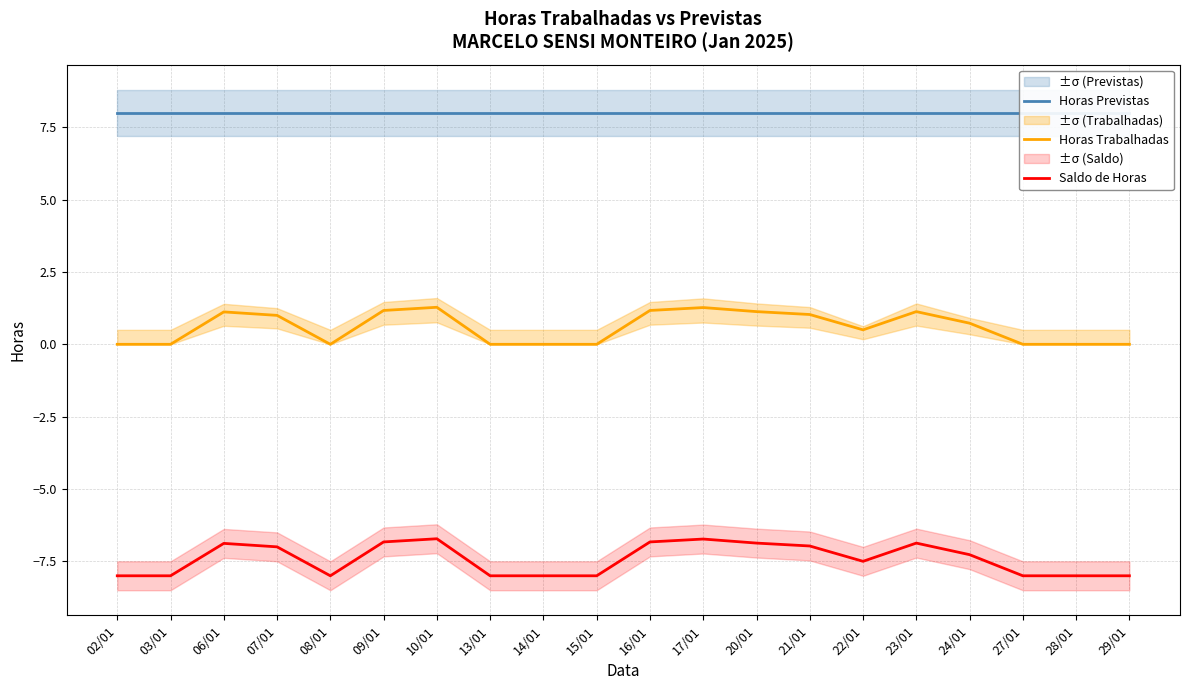

Which series has the widest spread of values?

Saldo de Horas